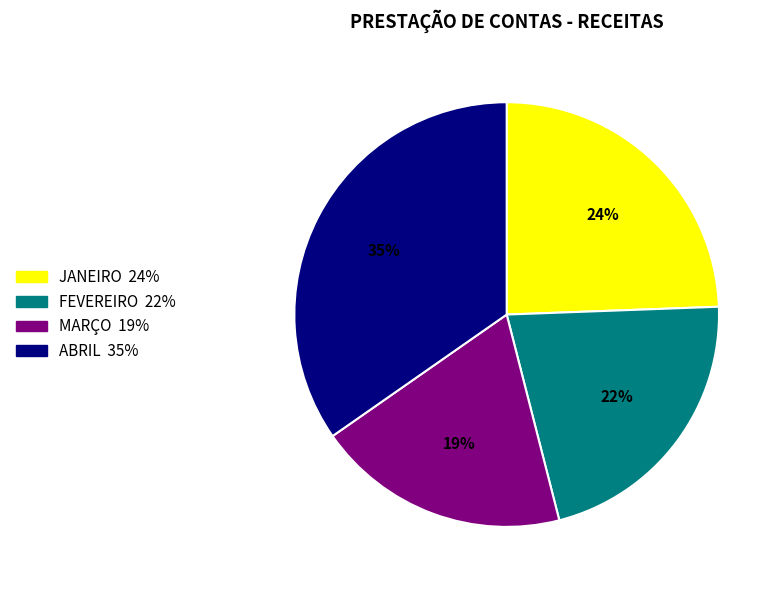

Approximately how many times larger is the value at ABRIL compared to FEVEREIRO?

1.6